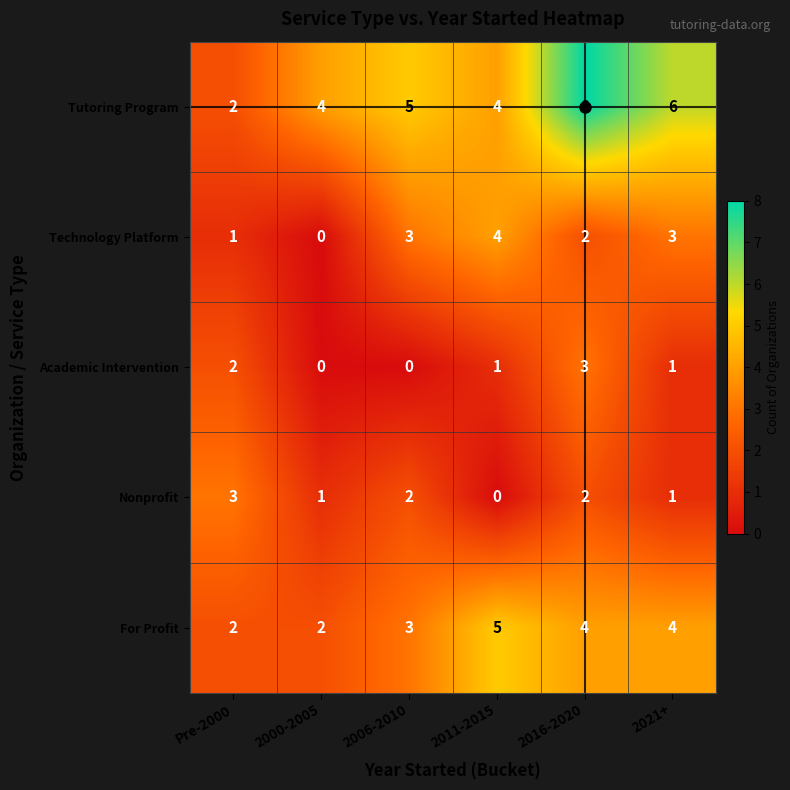

At which category is the sum across all series the highest?

2016-2020